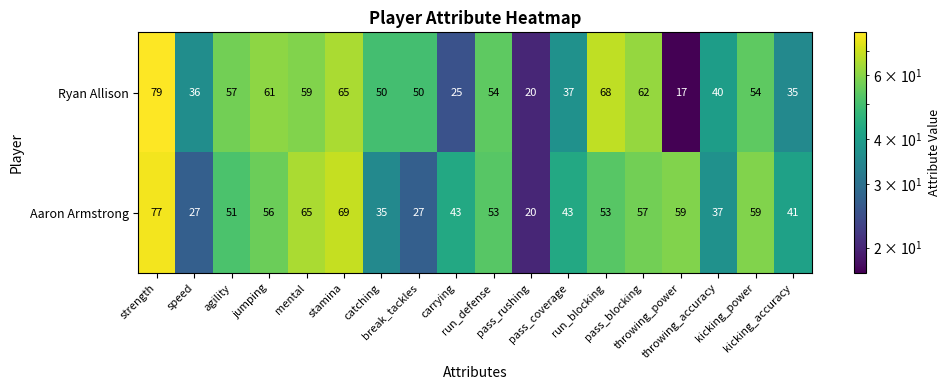

Which series has the largest total across all categories?

Aaron Armstrong